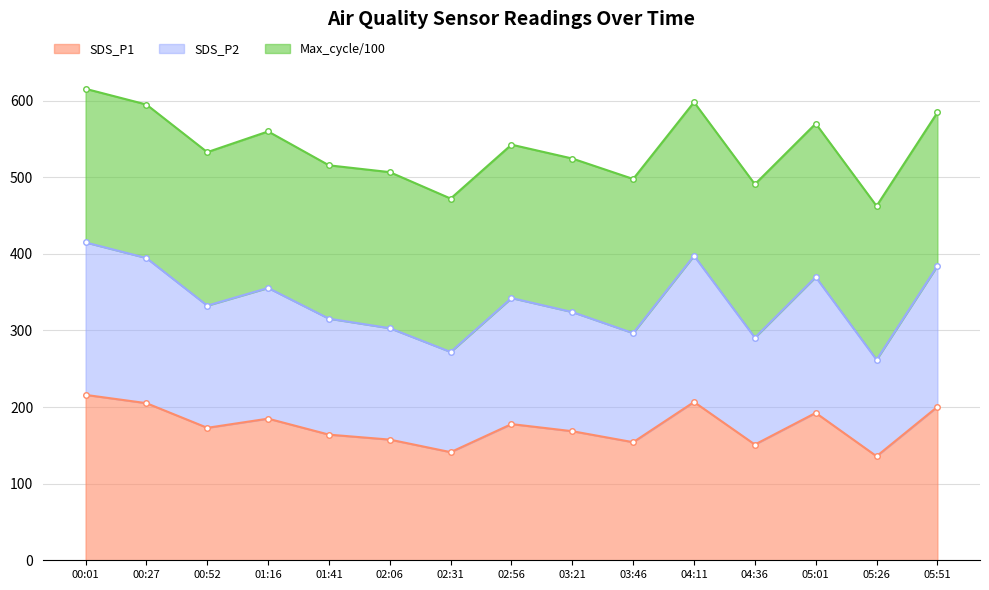

At which category is the sum across all series the highest?

00:01